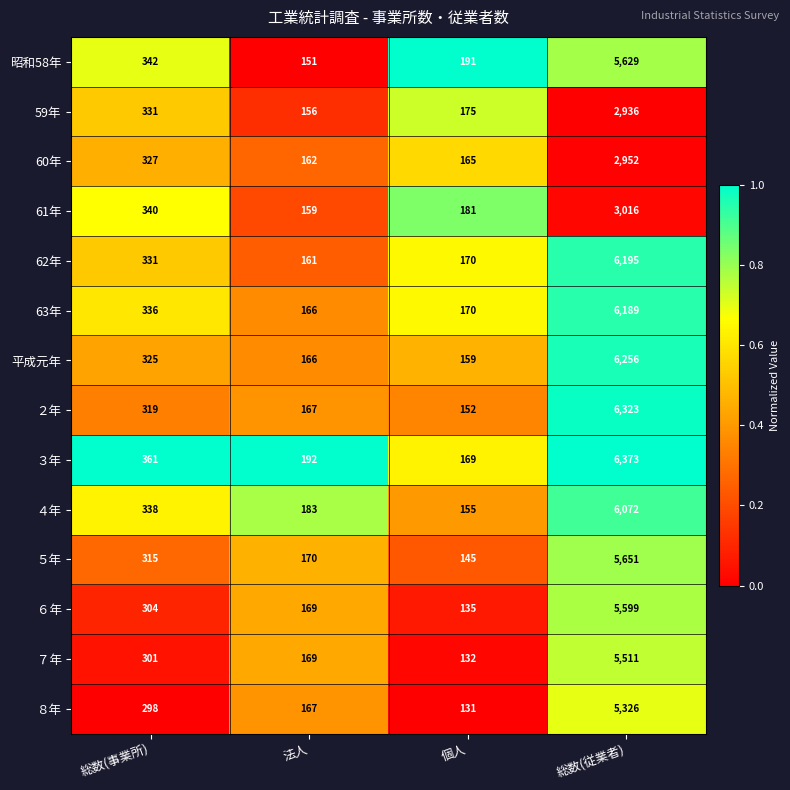

Where is 60年 nearest to the value 1557?

総数(事業所)